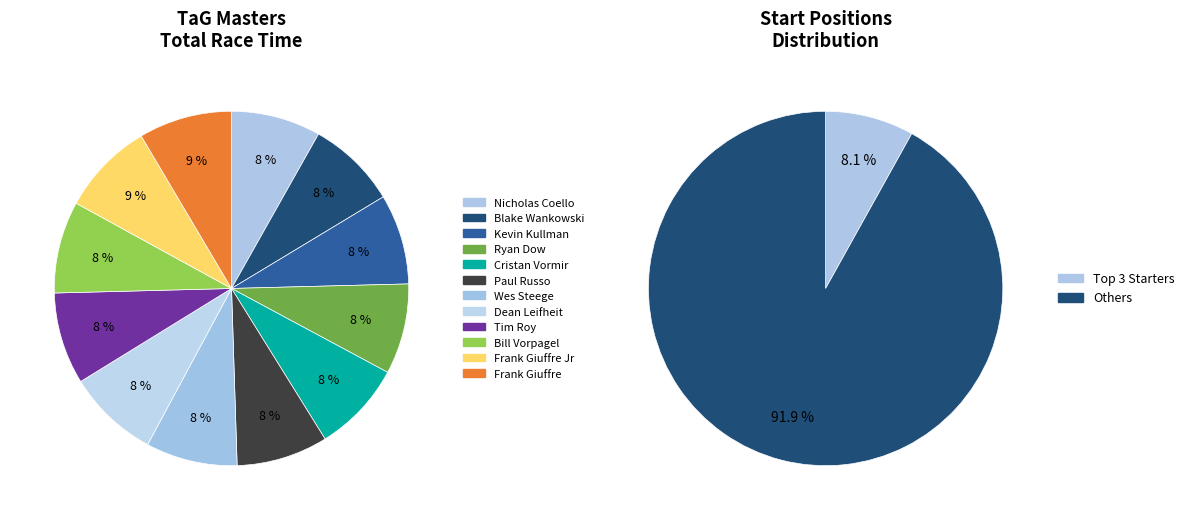

Is there any slice that represents more than half of the pie?

No